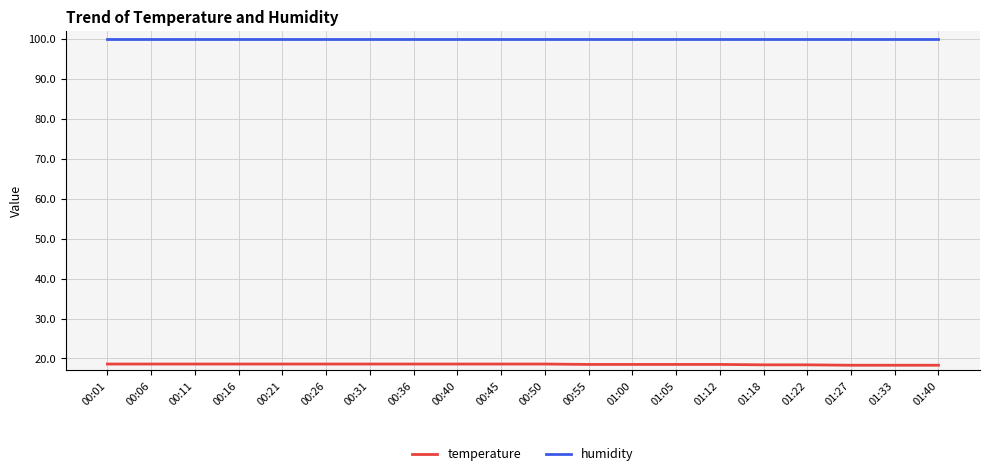

Rank the series by their average value, from lowest to highest.

temperature, humidity